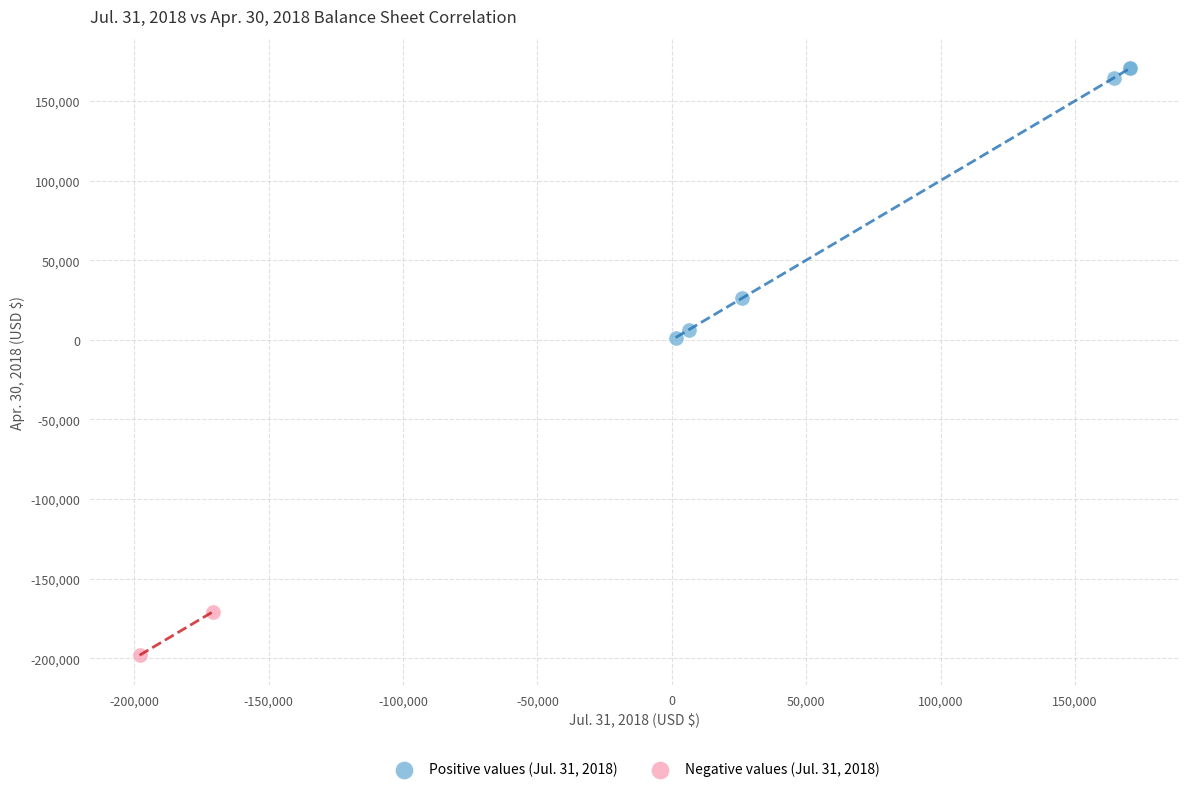

Which series reaches the maximum Y coordinate?

Positive values (Jul. 31, 2018)